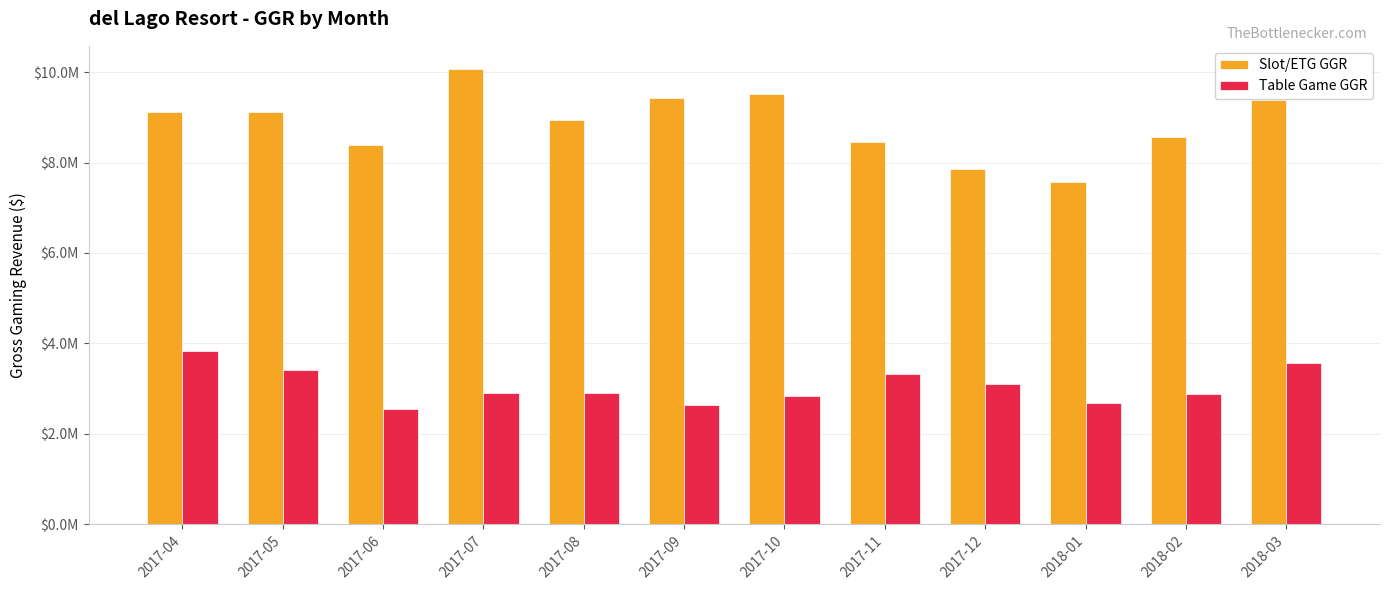

What is the difference between the second highest and second lowest values in the Slot/ETG GGR series?

1654321.3